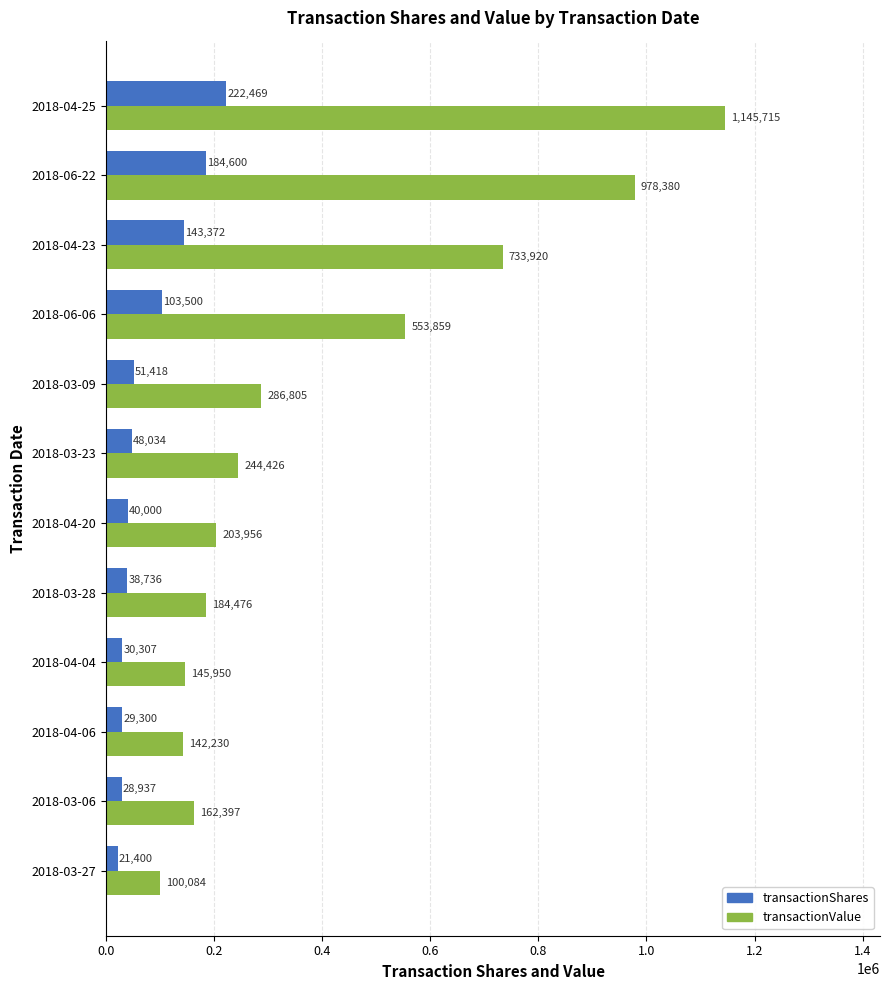

What is the difference between the maximum and minimum values in the transactionValue series?

1045631